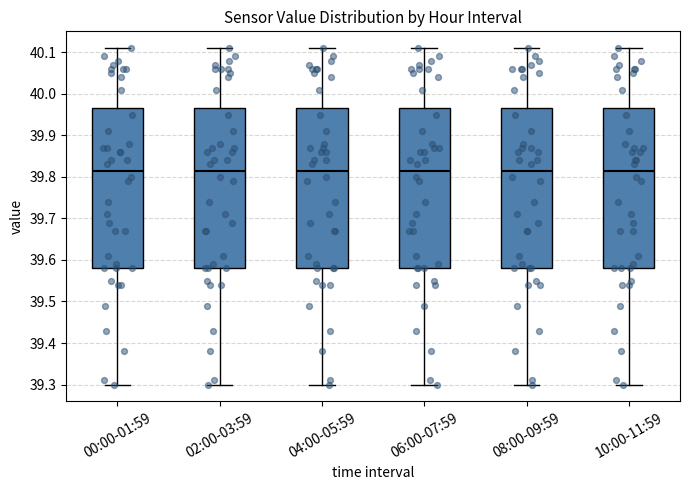

Reading left to right, transcribe this box plot: for each box, give where its median line is, the range the box spans, and where its two whiskers end, as read against the y-axis. The values are not printed on the chart, so give them approximately, as read against the axis.

00:00-01:59: median 39.82, box 39.58 to 39.97, whiskers 39.30 to 40.11
02:00-03:59: median 39.82, box 39.58 to 39.97, whiskers 39.30 to 40.11
04:00-05:59: median 39.82, box 39.58 to 39.97, whiskers 39.30 to 40.11
06:00-07:59: median 39.82, box 39.58 to 39.97, whiskers 39.30 to 40.11
08:00-09:59: median 39.82, box 39.58 to 39.97, whiskers 39.30 to 40.11
10:00-11:59: median 39.82, box 39.58 to 39.97, whiskers 39.30 to 40.11